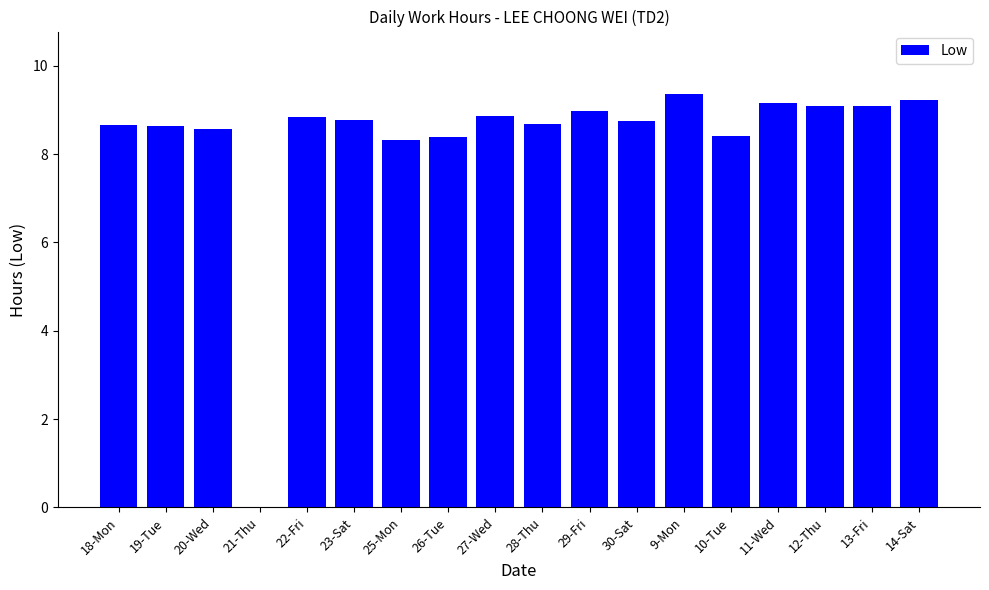

Between 11-Wed and 18-Mon, which is larger?

11-Wed